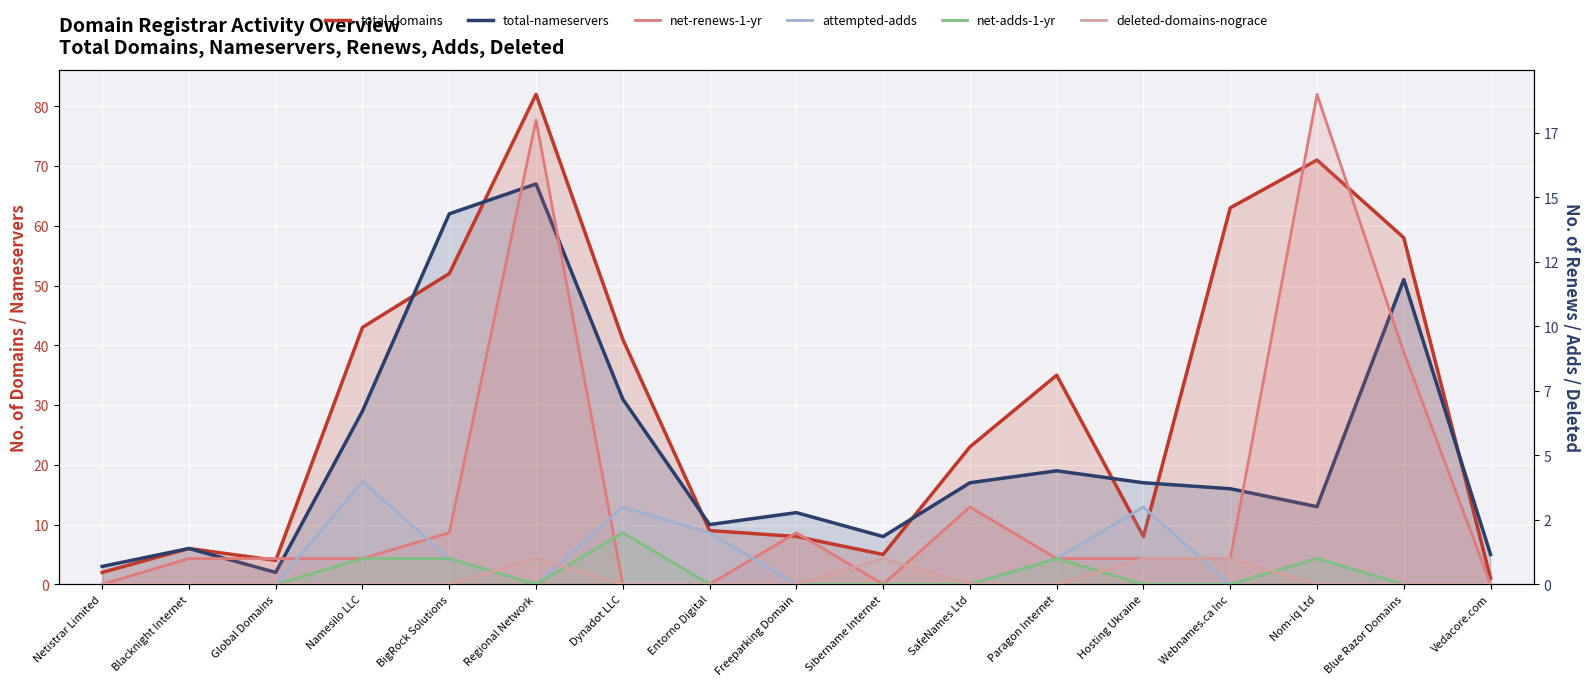

At which category does total-domains reach its first local valley?

Global Domains